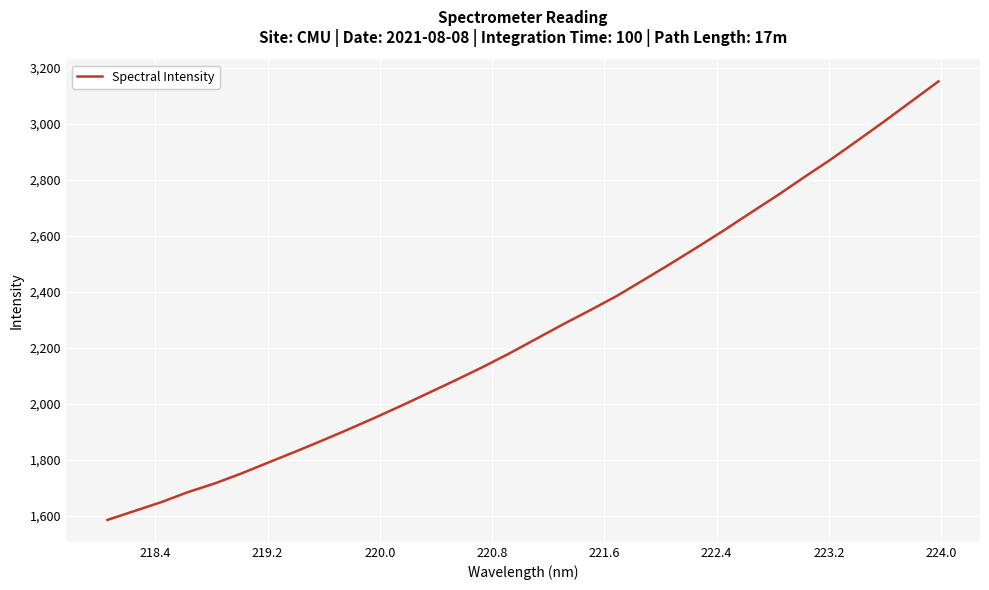

What is the greatest value displayed?

3151.5